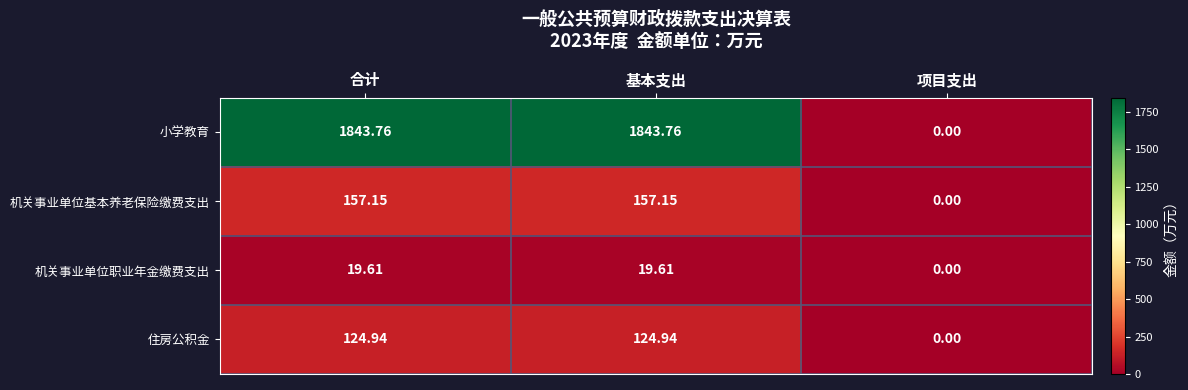

Is the value of 机关事业单位职业年金缴费支出 at 基本支出 greater than the value of 住房公积金 at 基本支出?

No